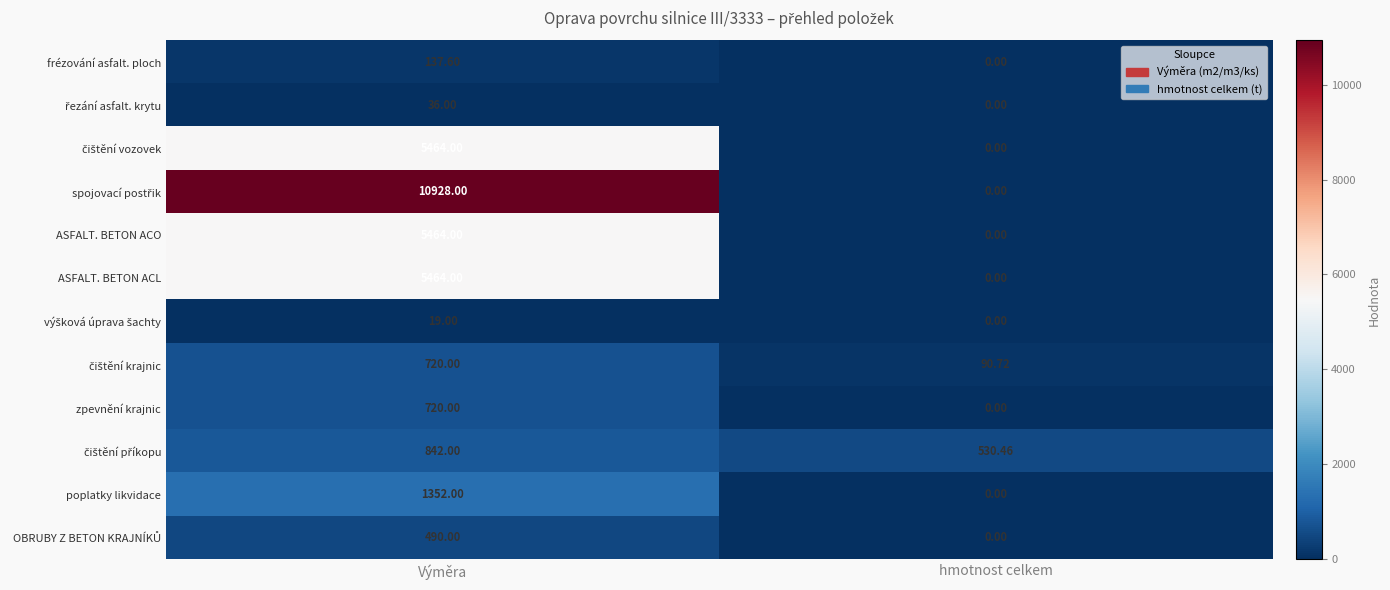

At which category is the sum across all series the highest?

Výměra